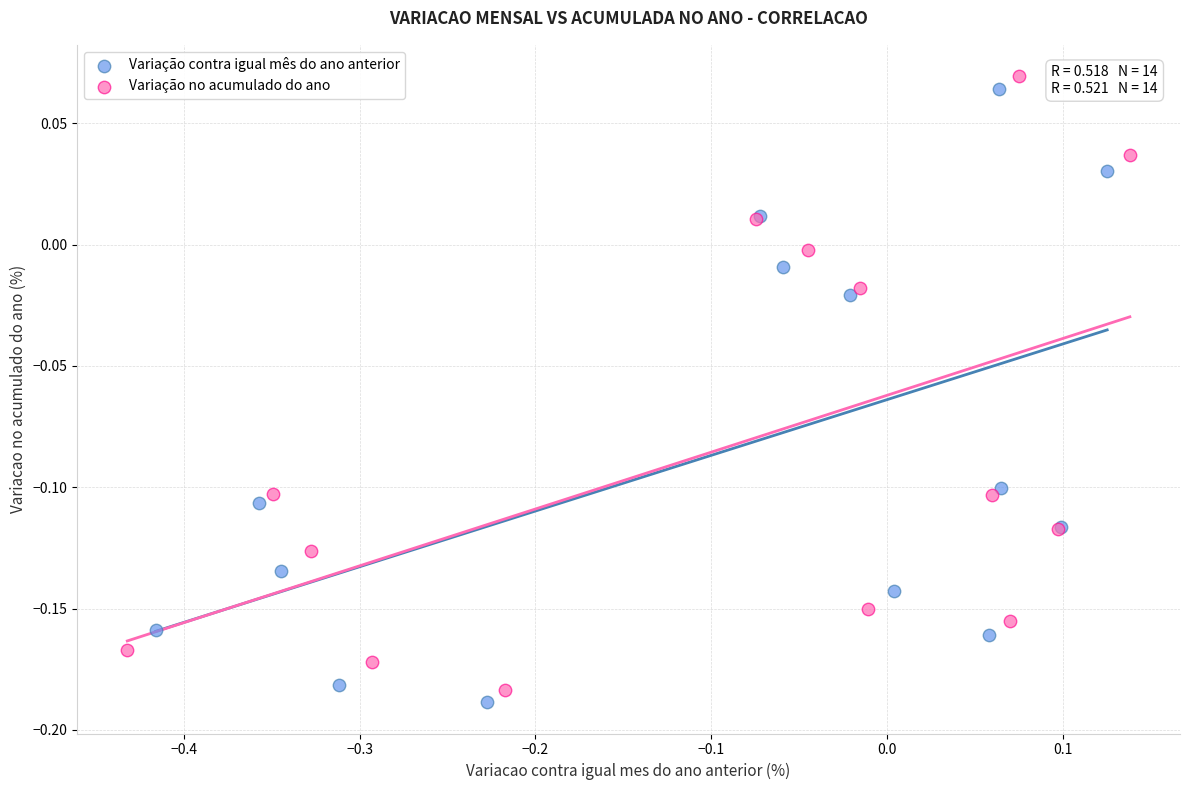

Which series reaches the minimum Y coordinate?

Variação contra igual mês do ano anterior